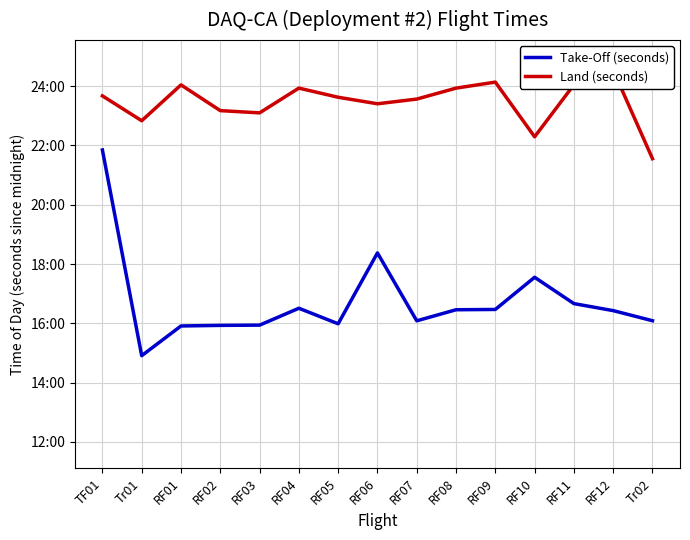

What is the highest value of the Land (seconds) series?

88339